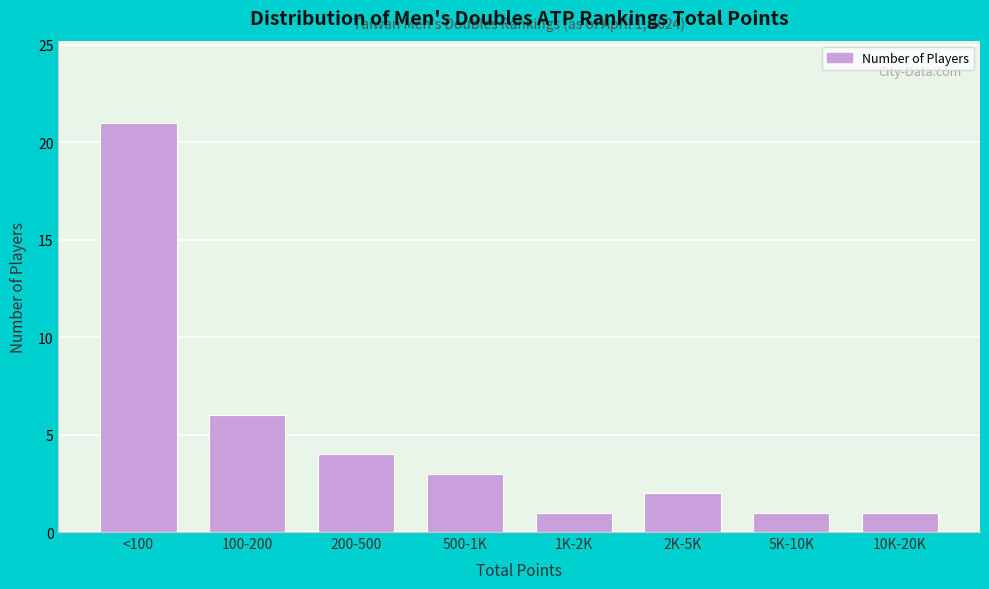

Reading left to right, what are all the values shown in this chart?

21	6	4	3	1	2	1	1